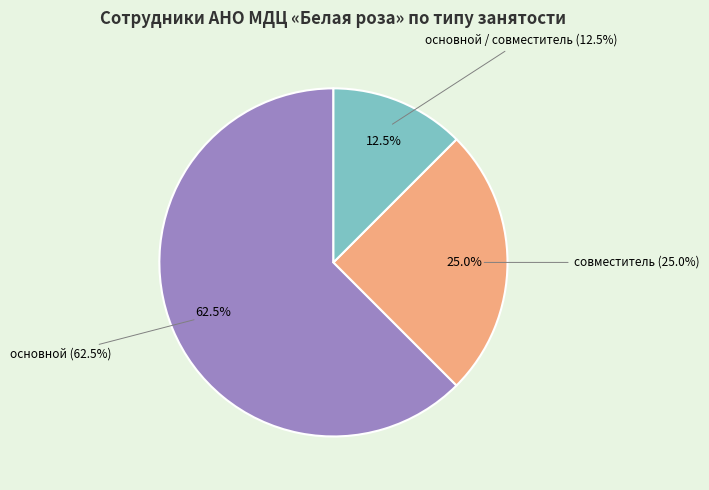

To the nearest percent, what portion does совместитель represent?

25%